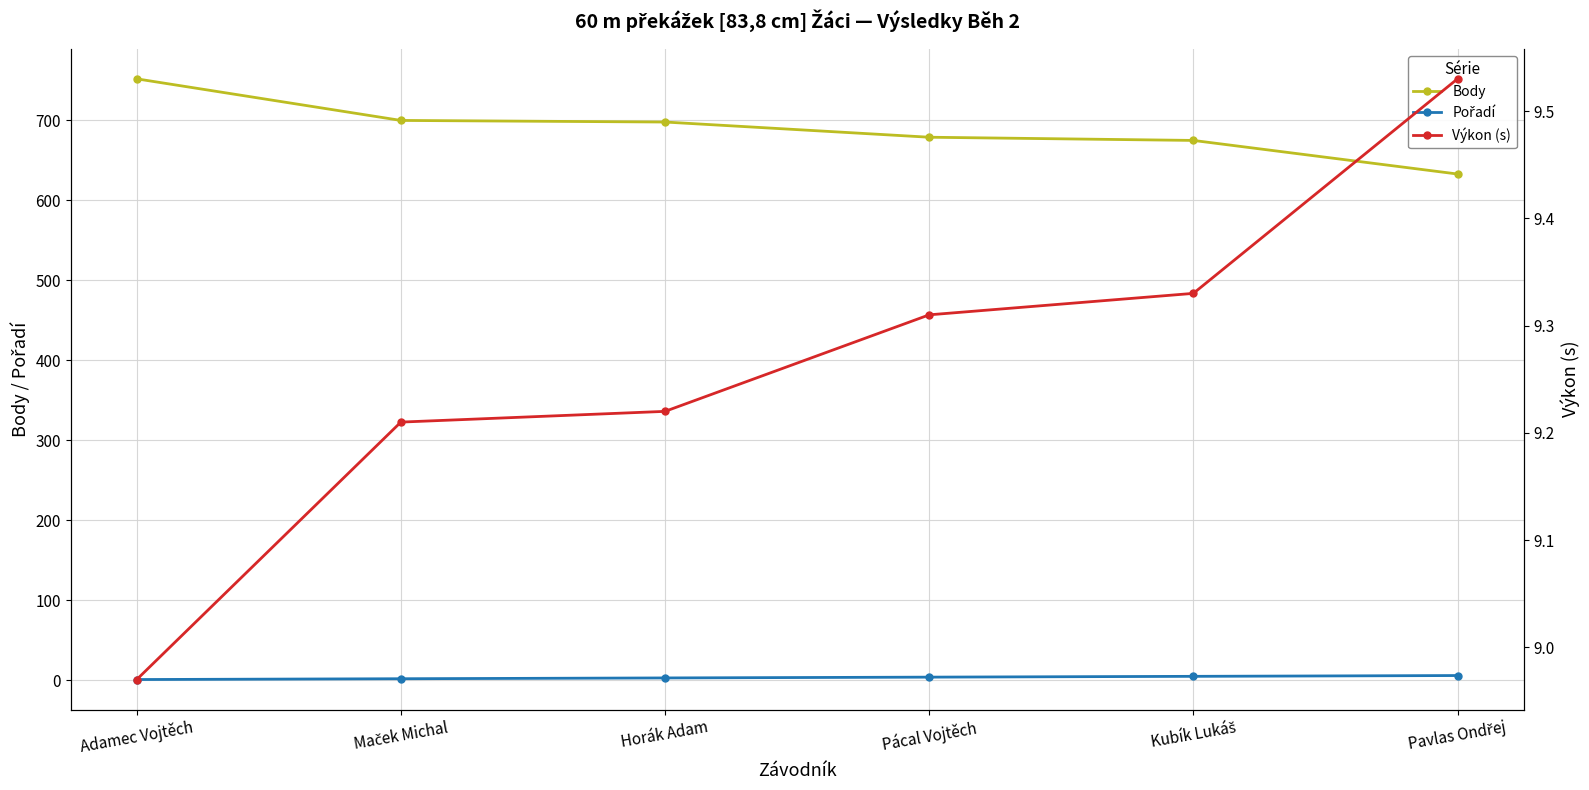

The value of Výkon (s) at Pavlas Ondřej is 15.6. True or false?

False